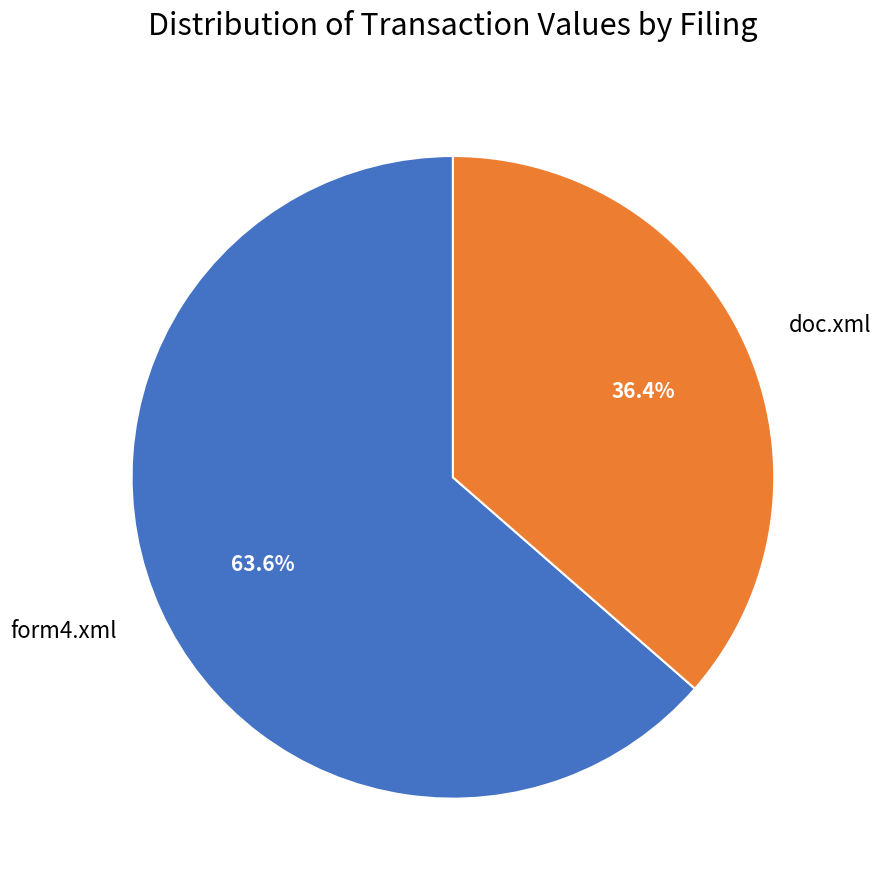

How many segments does this pie chart have?

2